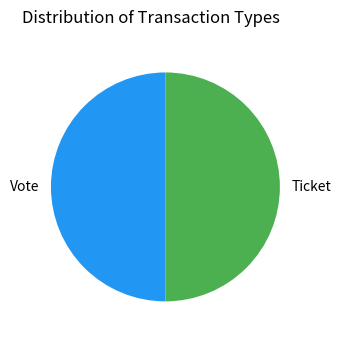

Is the sum of Vote and Ticket greater than half?

Yes